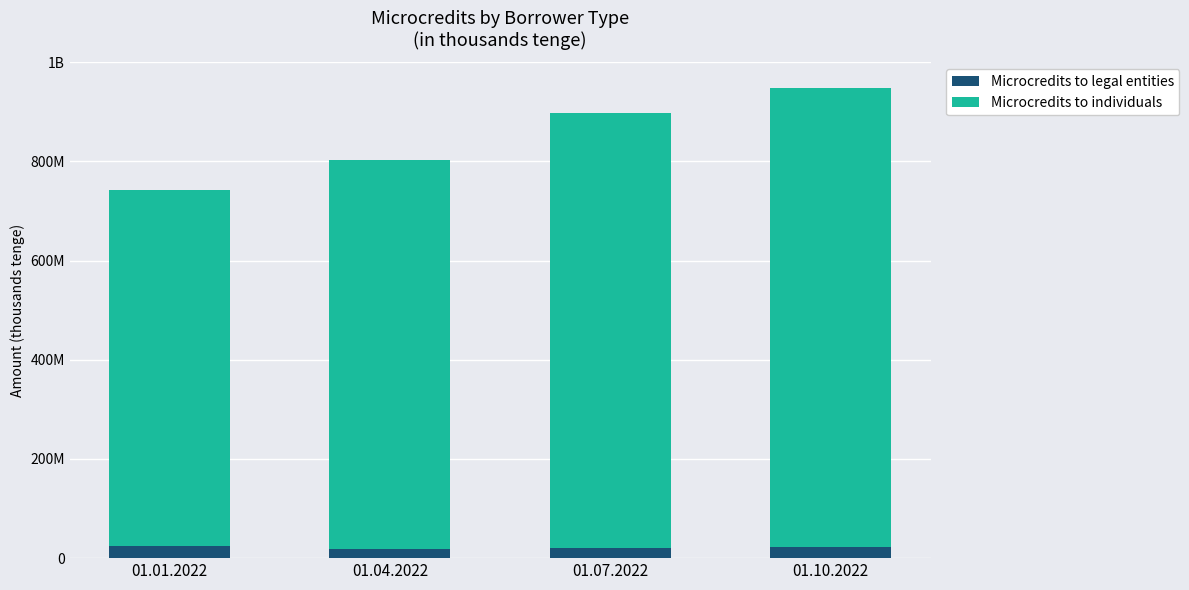

Is it true that Microcredits to individuals equals 924821474 at 01.10.2022?

True